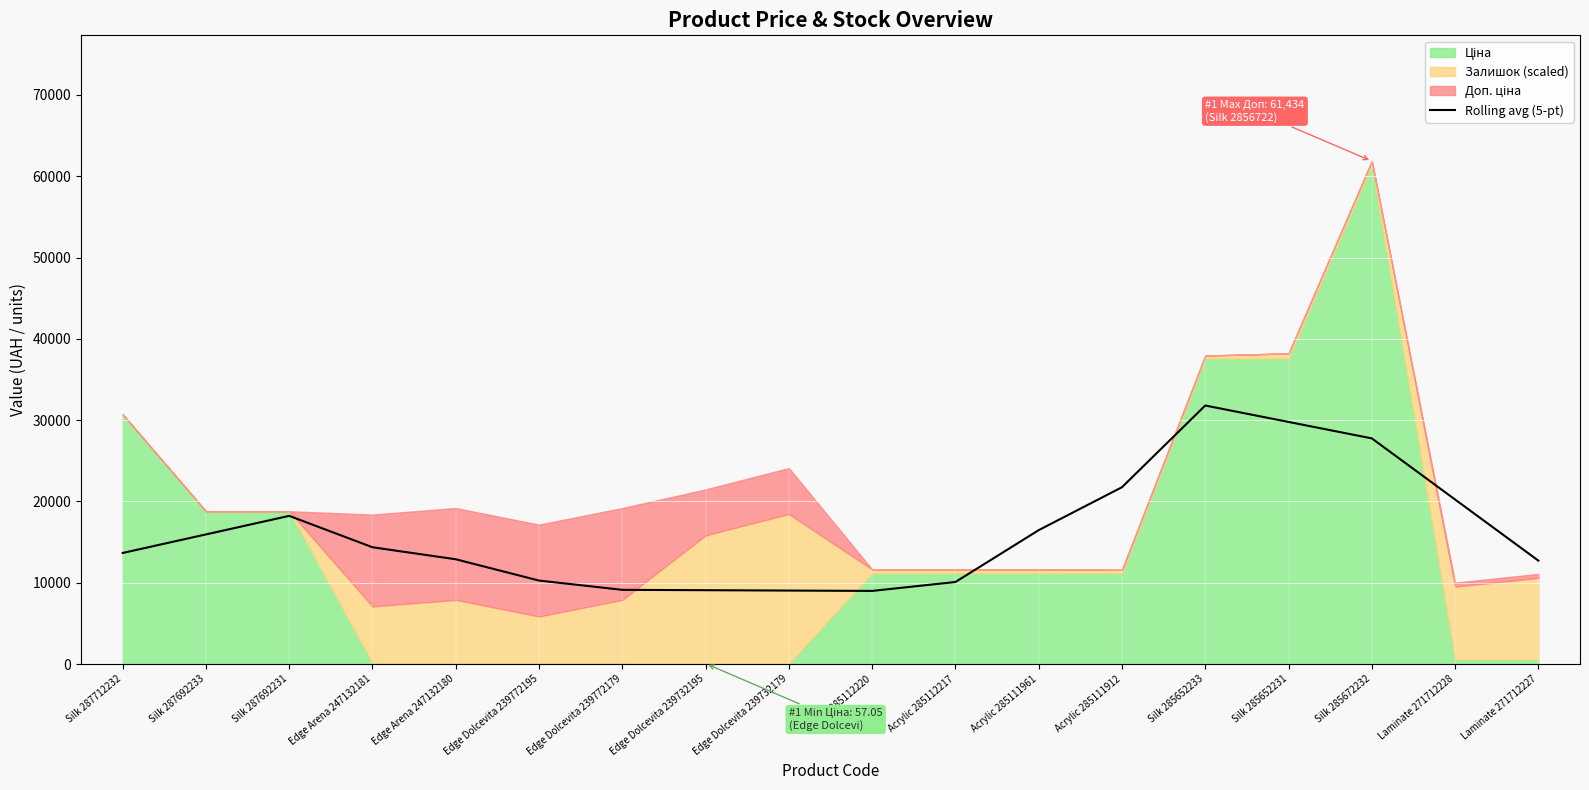

What is the minimum value for Rolling avg (5-pt)?

8994.9